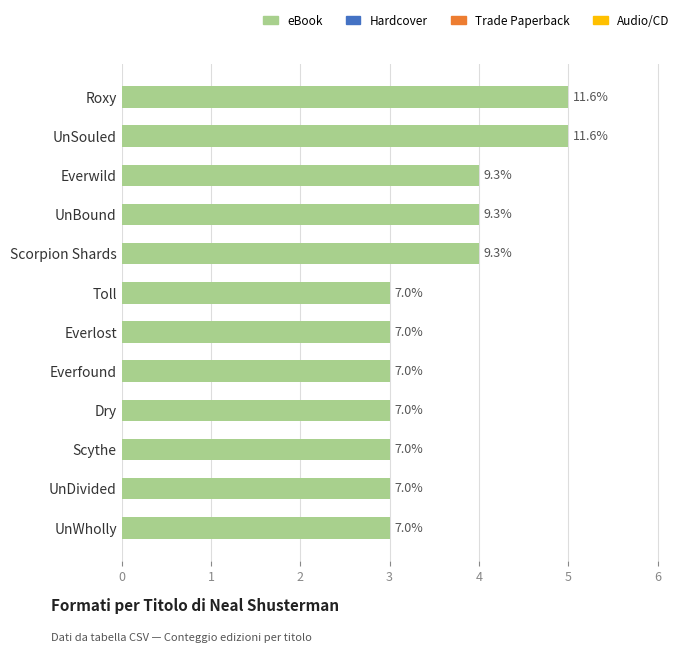

Count the values in the range 3 to 4.

10